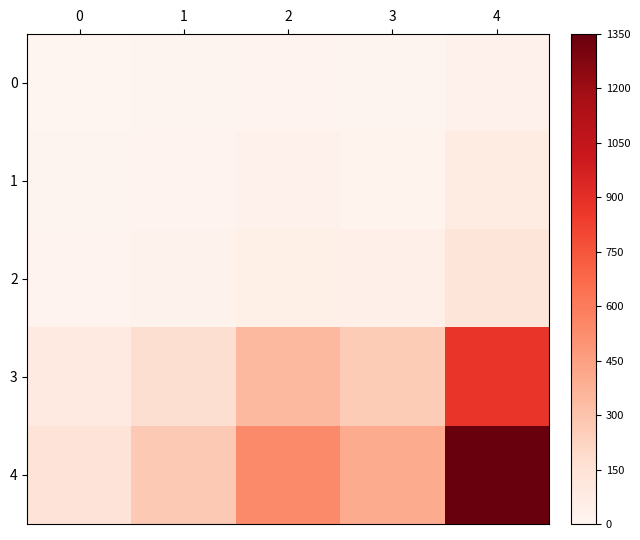

Rank the series by their maximum value, from lowest to highest.

0, 1, 2, 3, 4